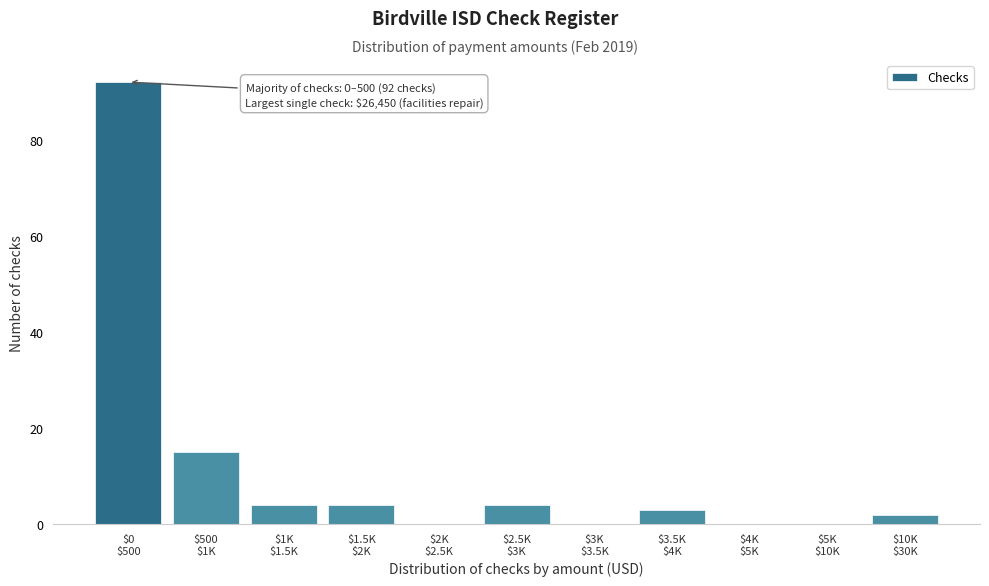

What is the sum of all values?

124